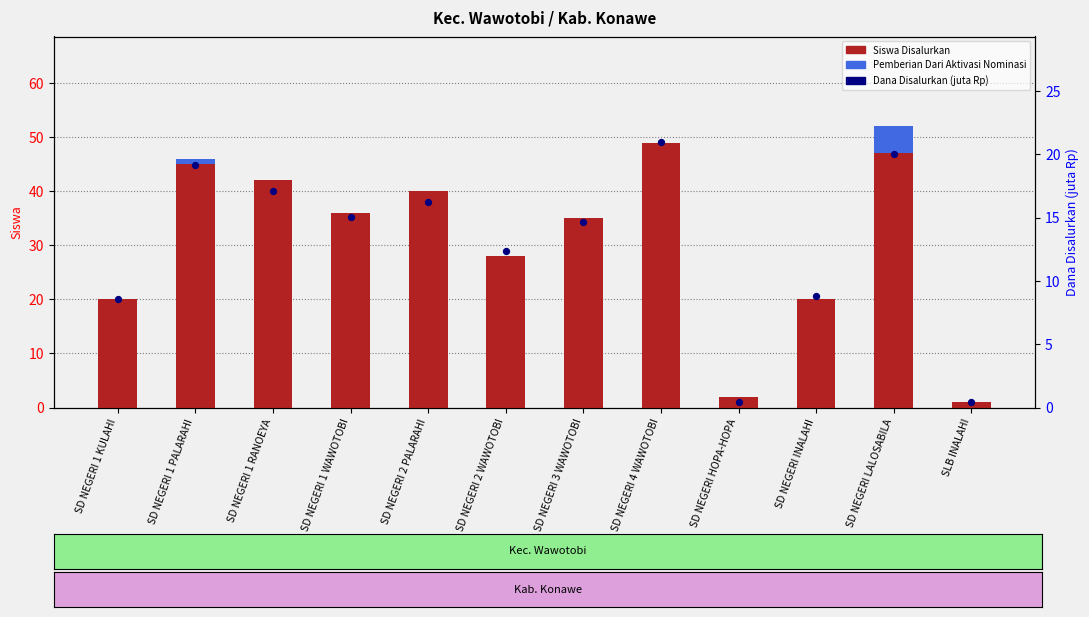

At how many categories does at least one series exceed 19?

10